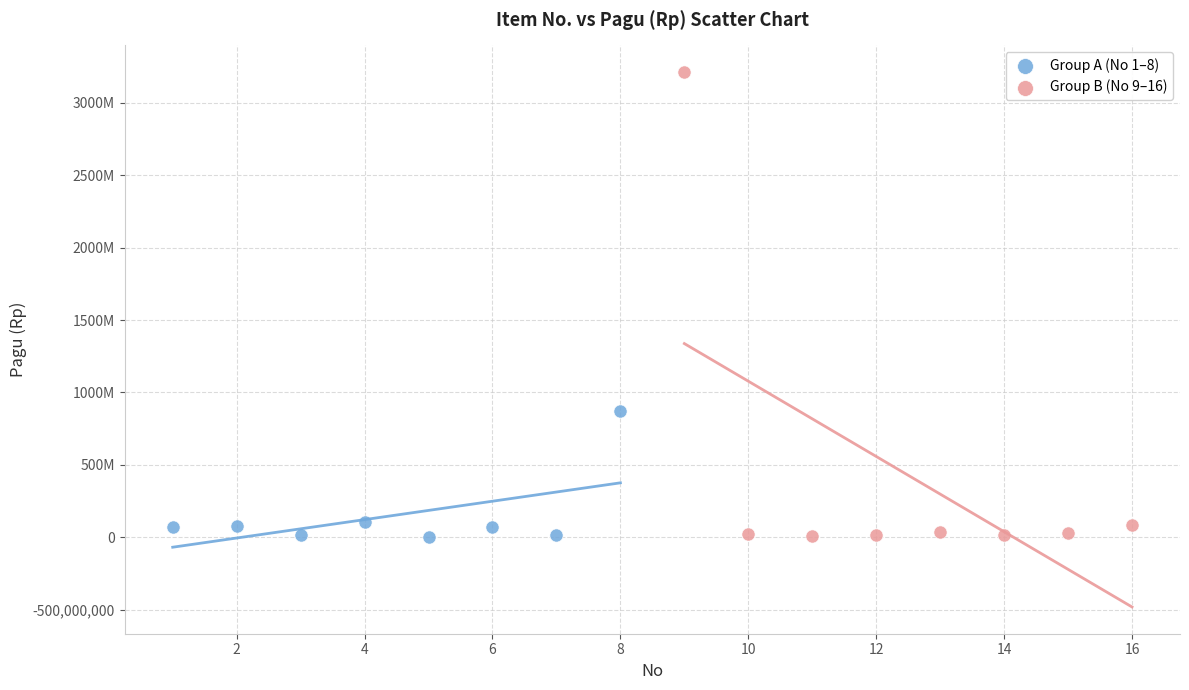

What are all the series names shown in the legend?

Group A (No 1–8), Group B (No 9–16)